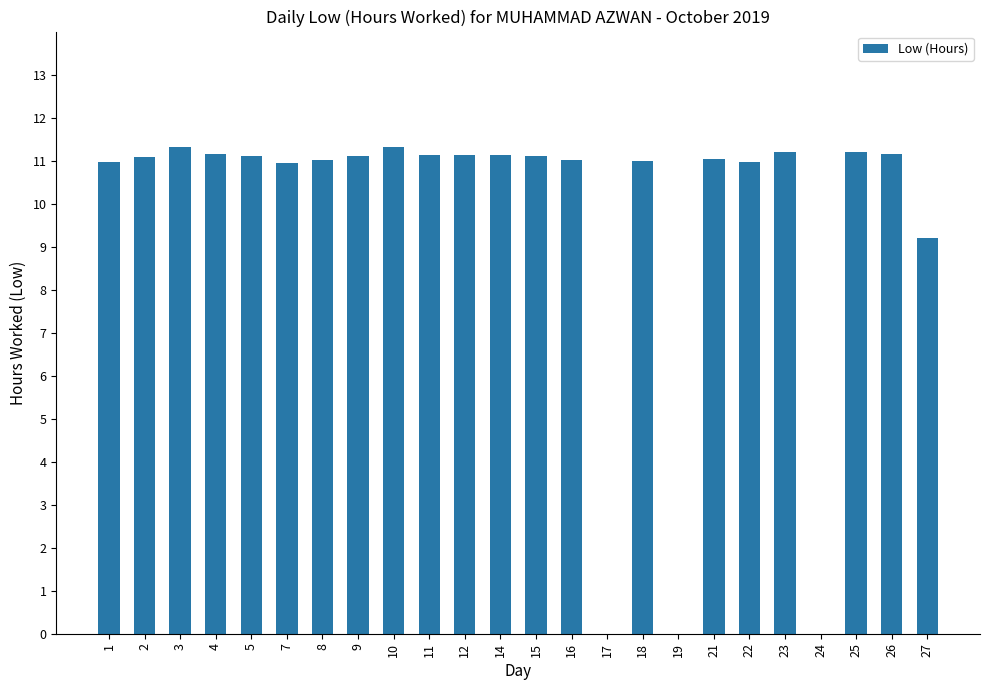

What is the sum of the values at 4 and 14?

22.3